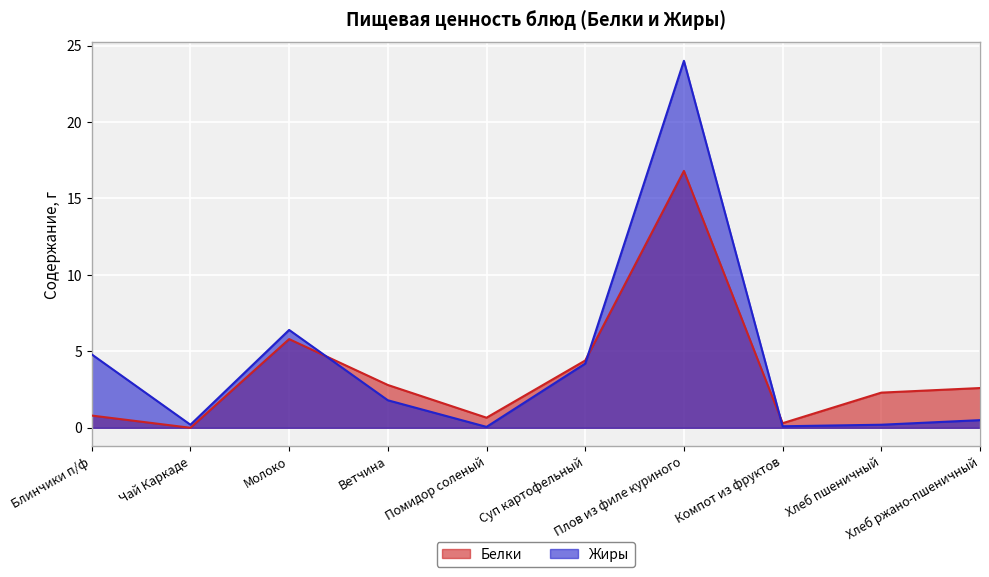

How many values in the Белки series exceed 2?

6